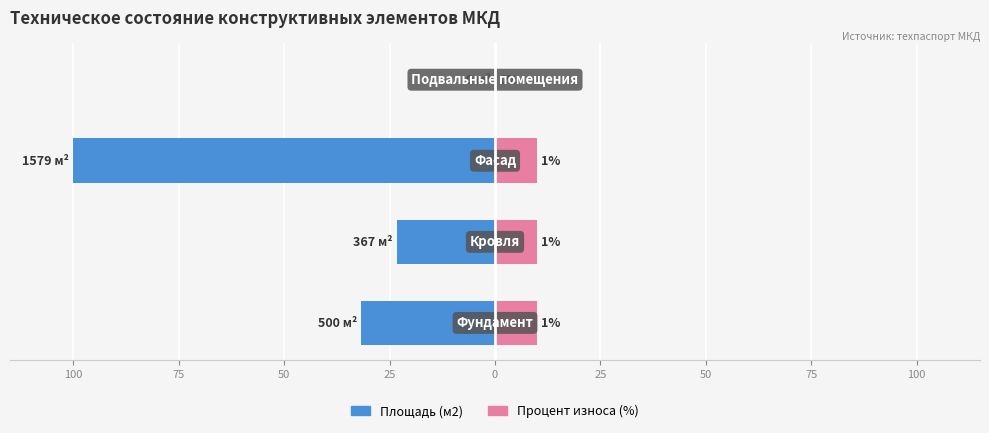

At how many categories does at least one series exceed 3?

3